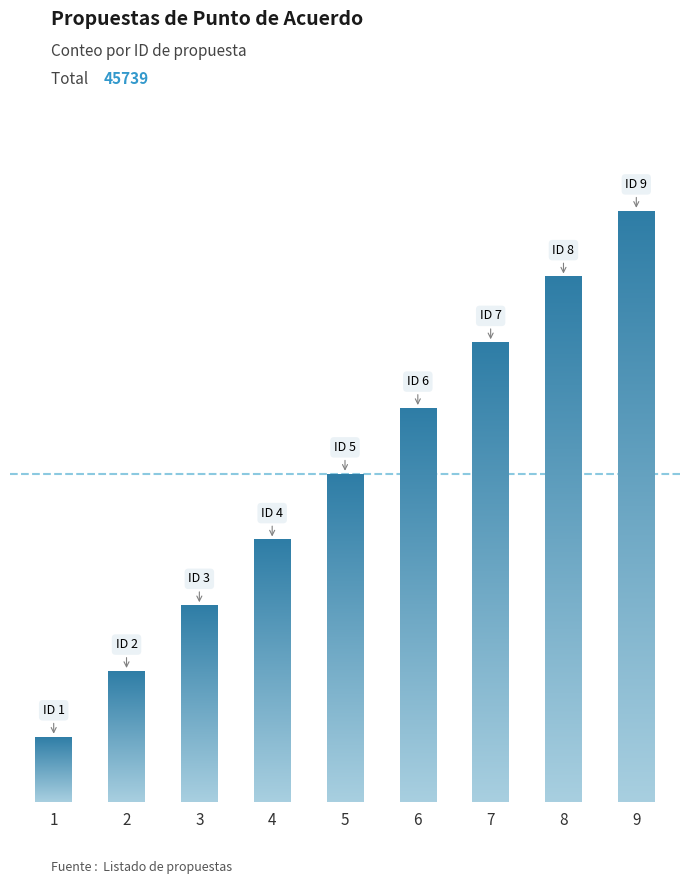

True or false: the data shows 4 at 3.

False